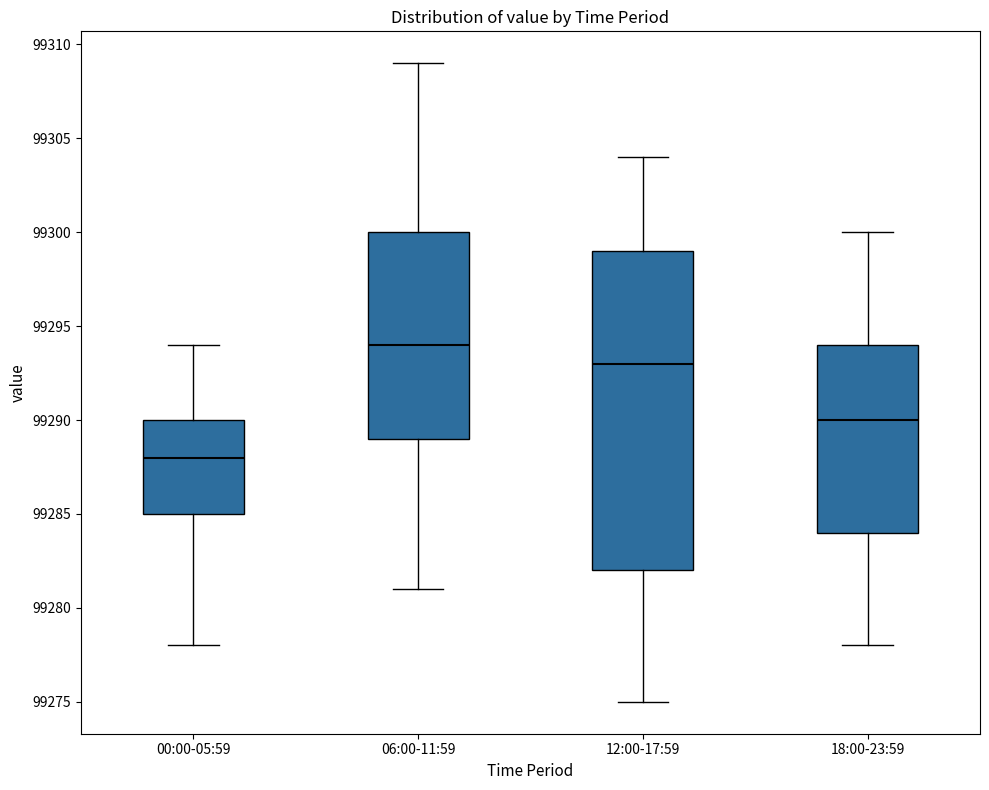

Which box has the highest median line?

06:00-11:59